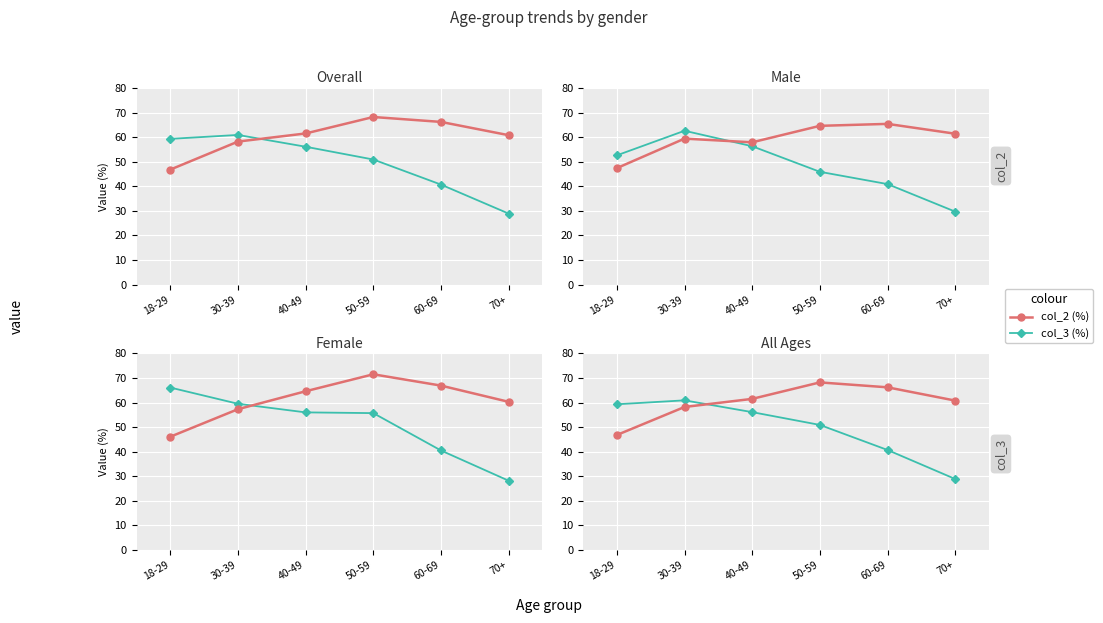

Which label corresponds to the largest value in the chart?

50-59